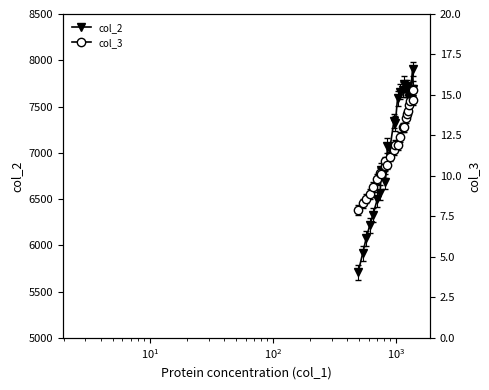

True or false: col_2 and col_3 cross at least once.

False